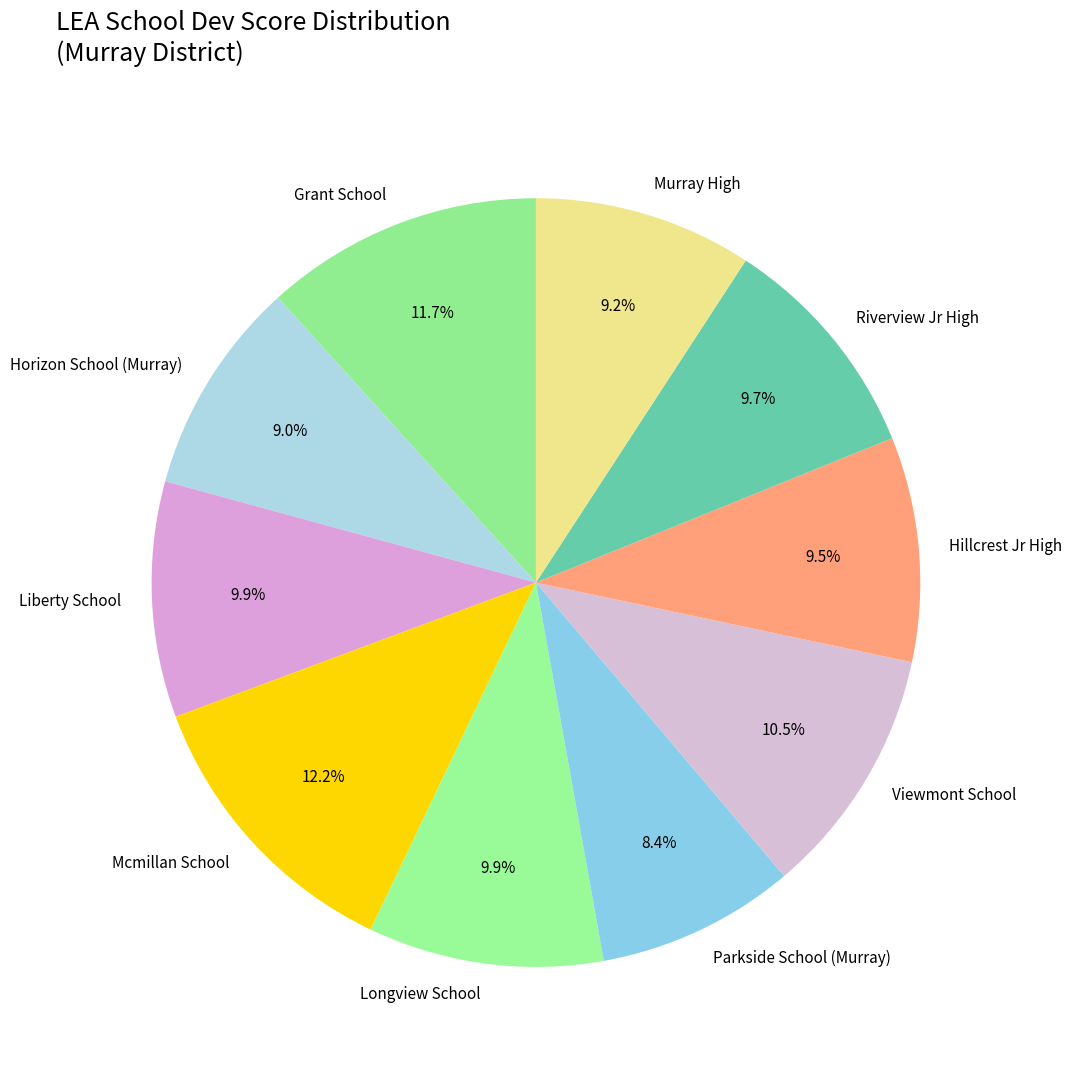

Between Mcmillan School and Horizon School (Murray), which is larger?

Mcmillan School